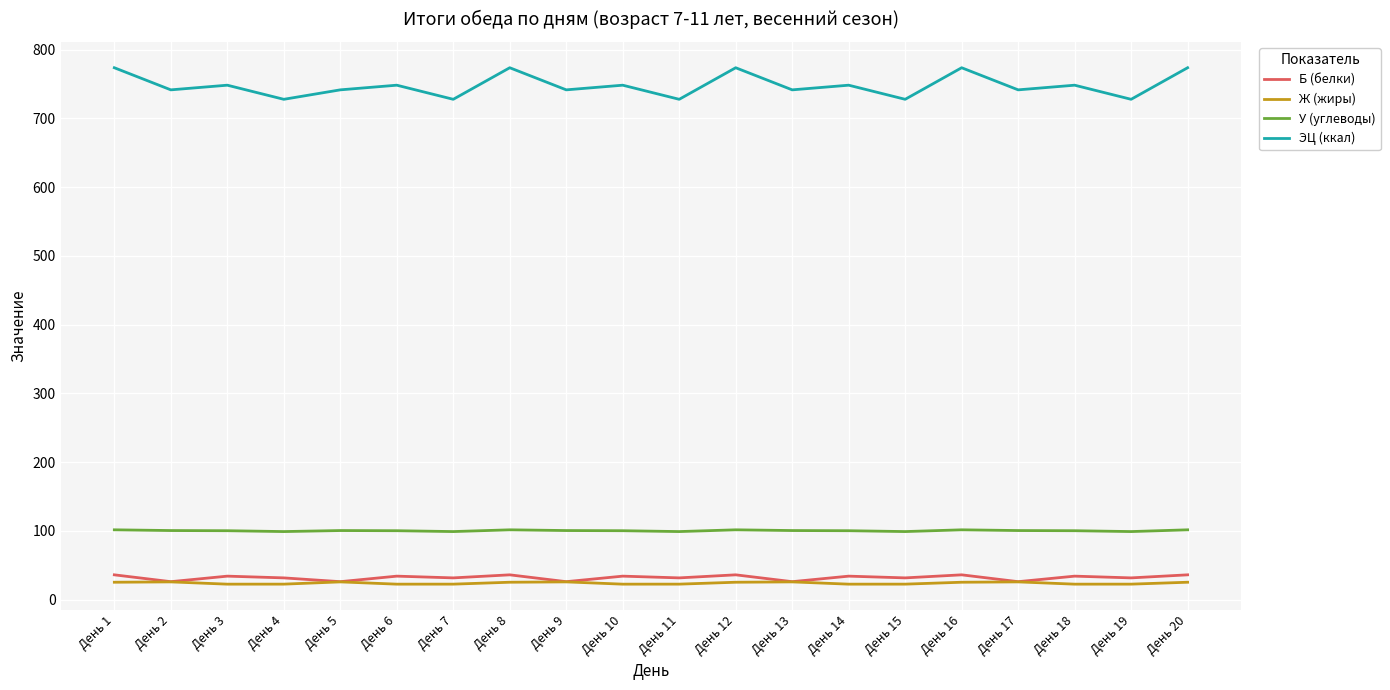

The value of У (углеводы) at День 19 is 98.9. True or false?

True